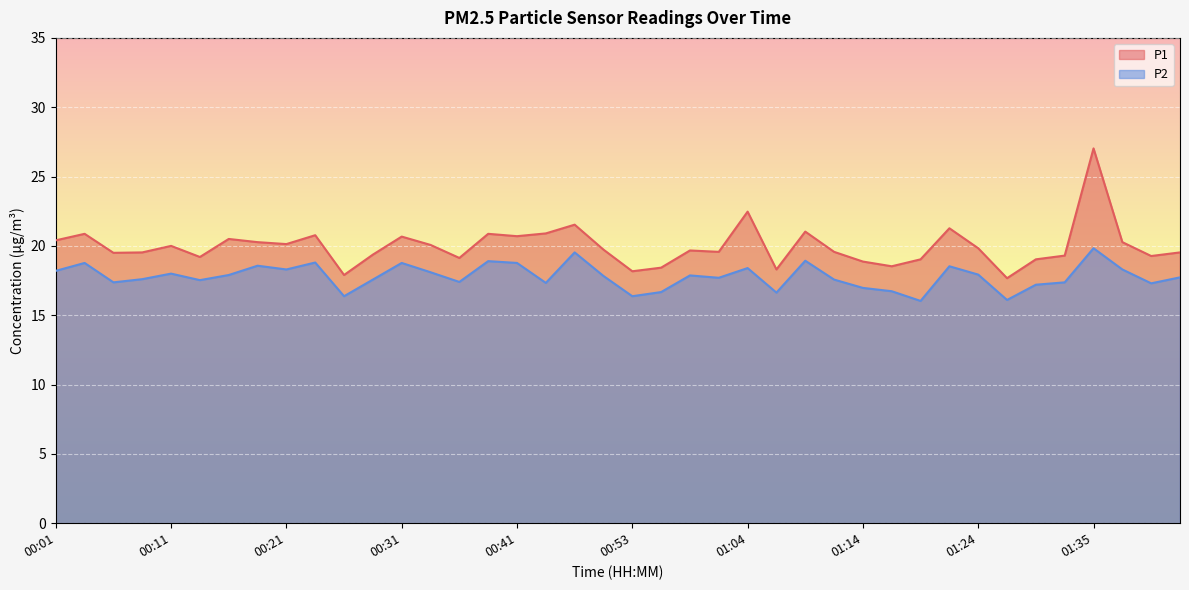

Which category has the highest value in the P1 series?

01:35